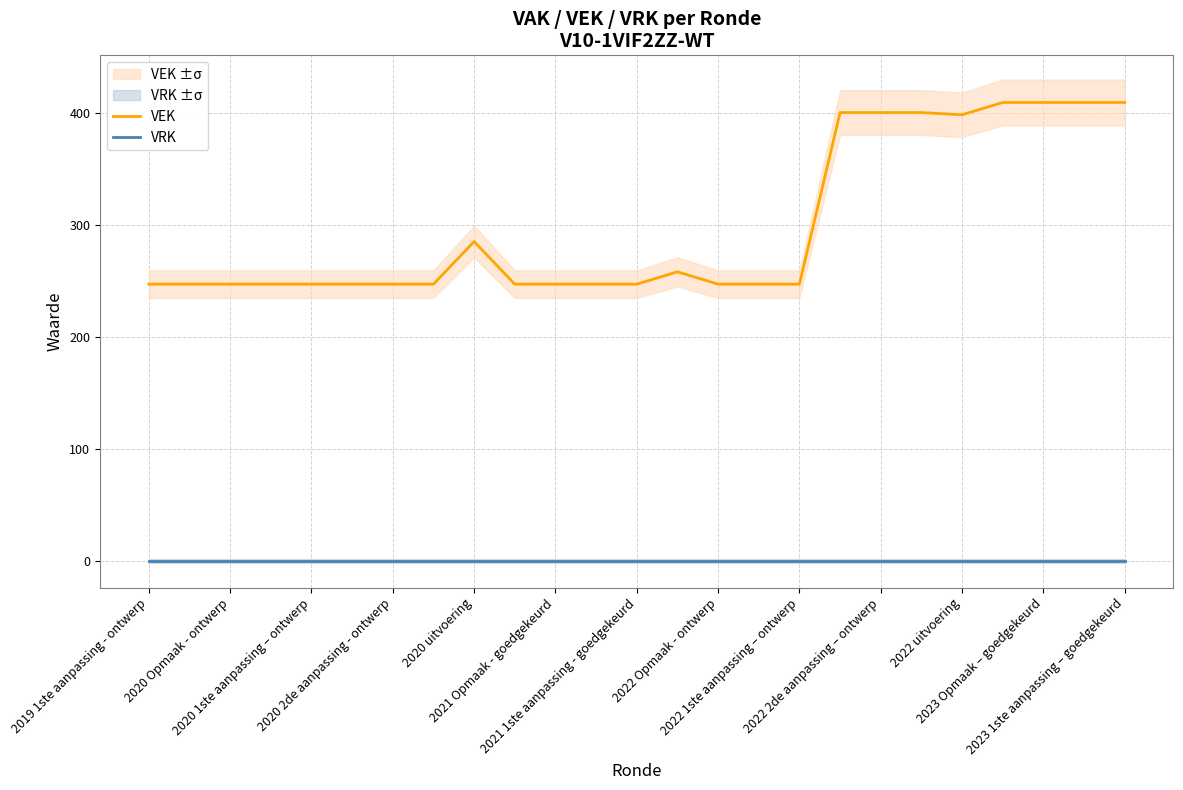

What is the average value of the VEK series?

299